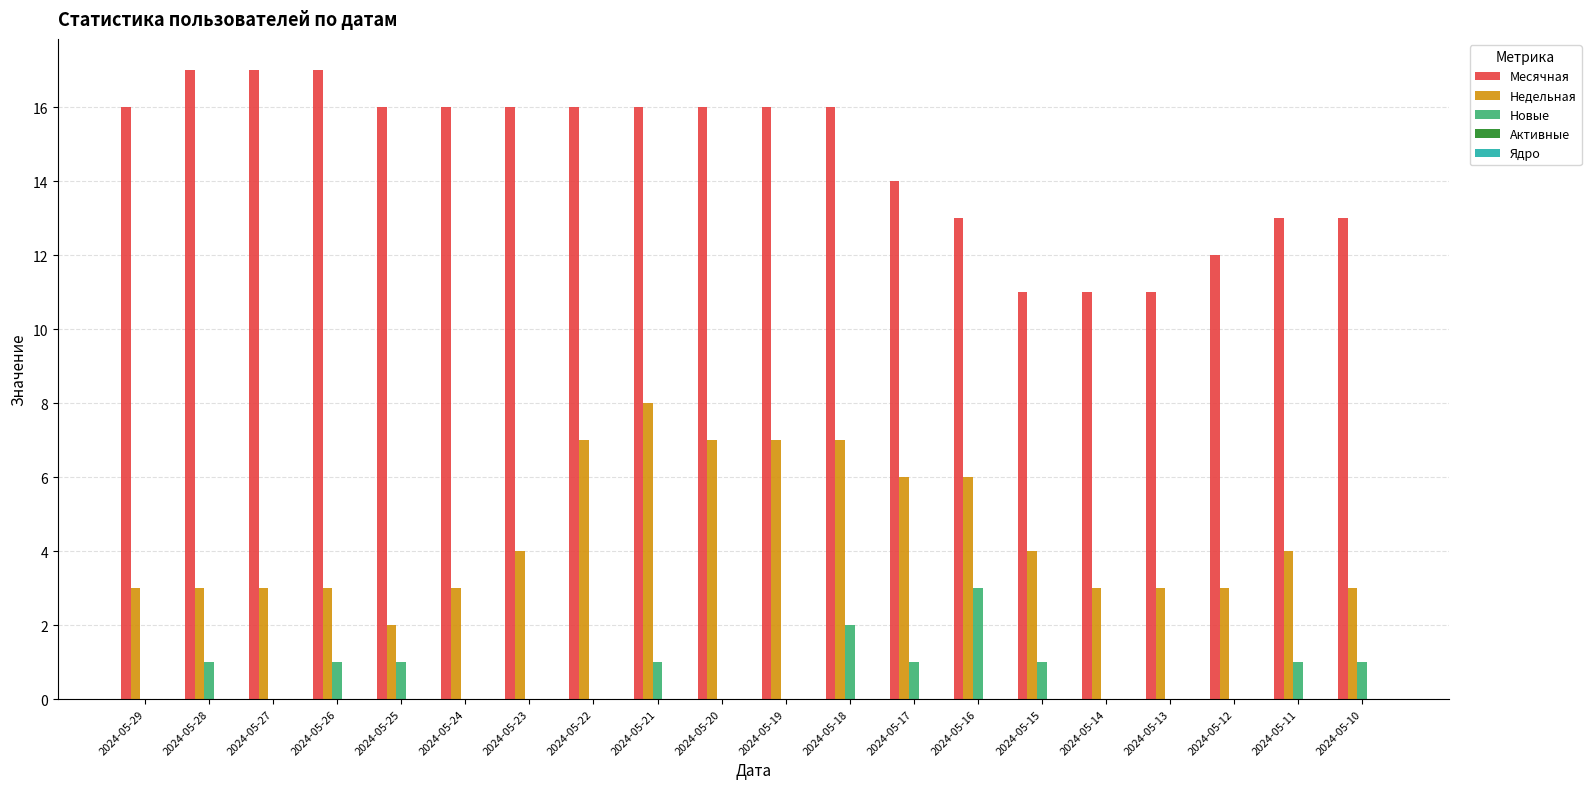

Between 2024-05-27 and 2024-05-21, which series saw the biggest shift?

Недельная